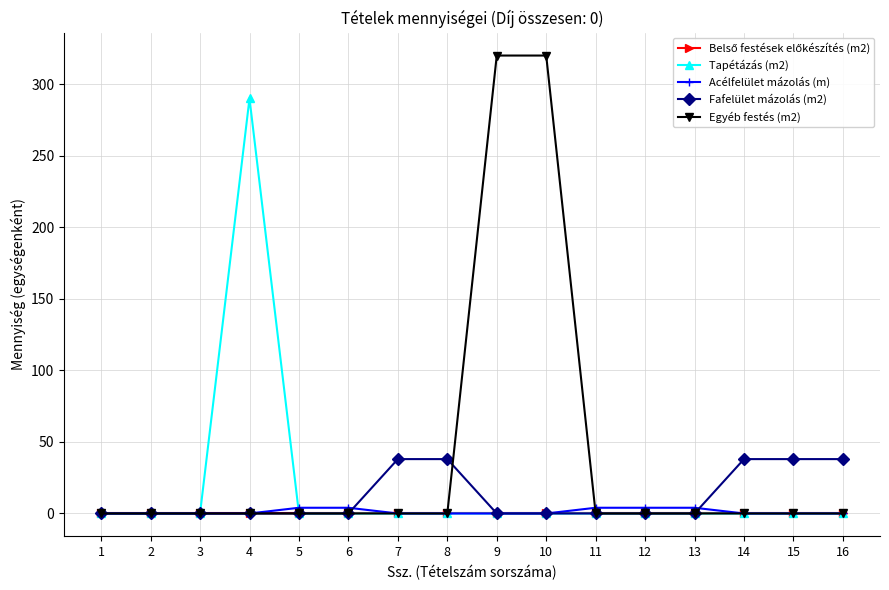

True or false: Tapétázás (m2) has more than 0 interior local peaks.

True